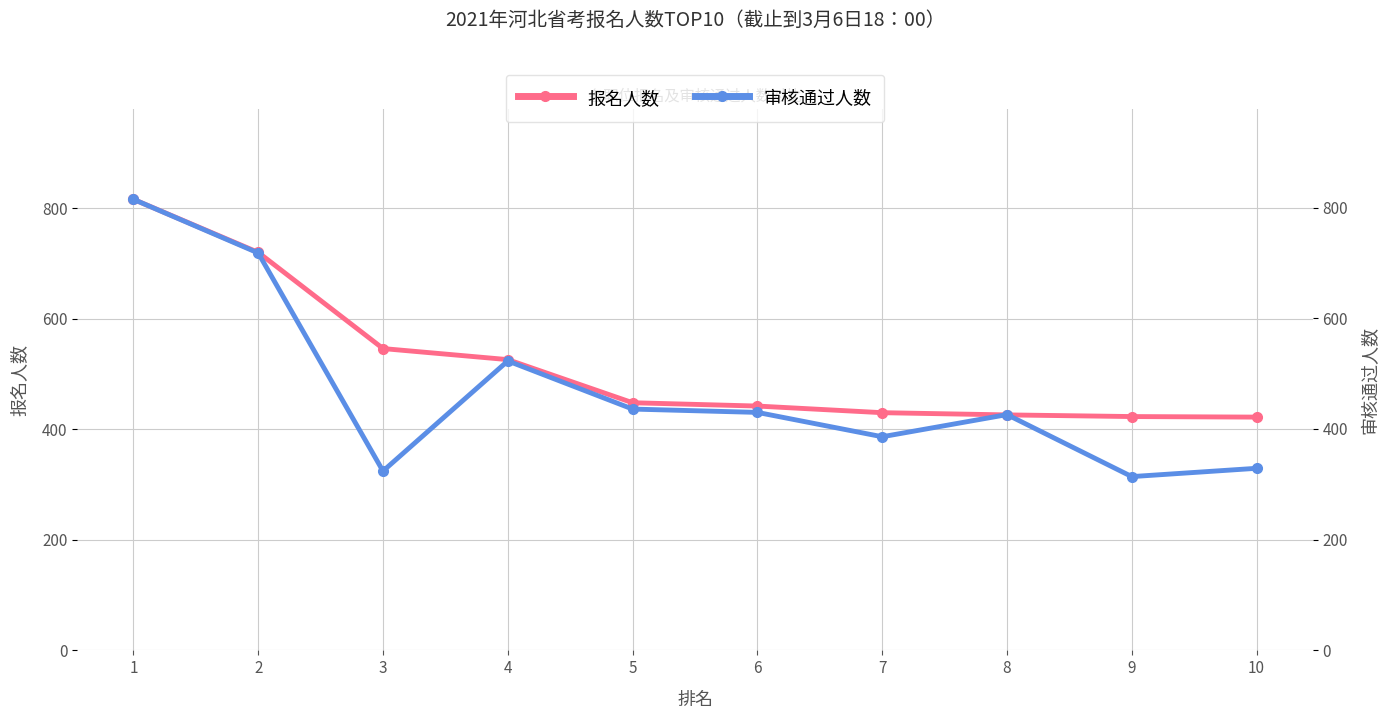

Is it true that 审核通过人数 equals 815 at 1?

True